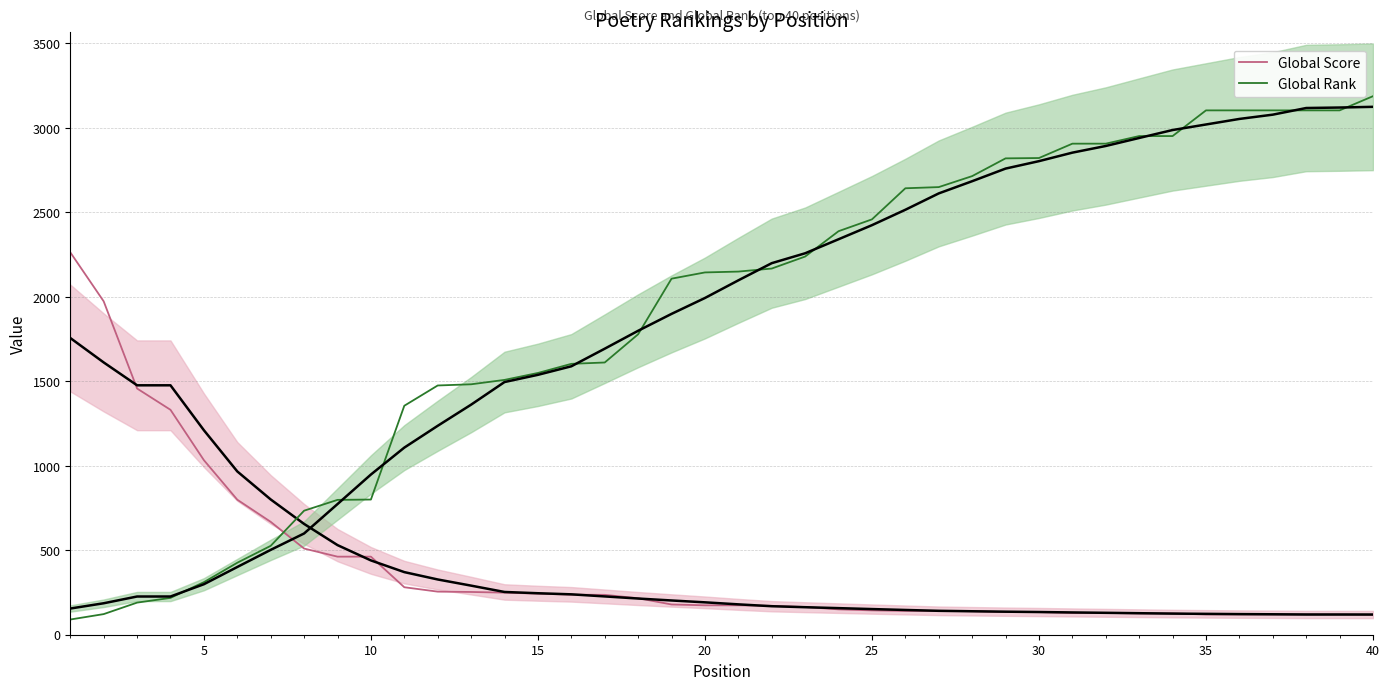

What is the lowest value of the Global Rank series?

90